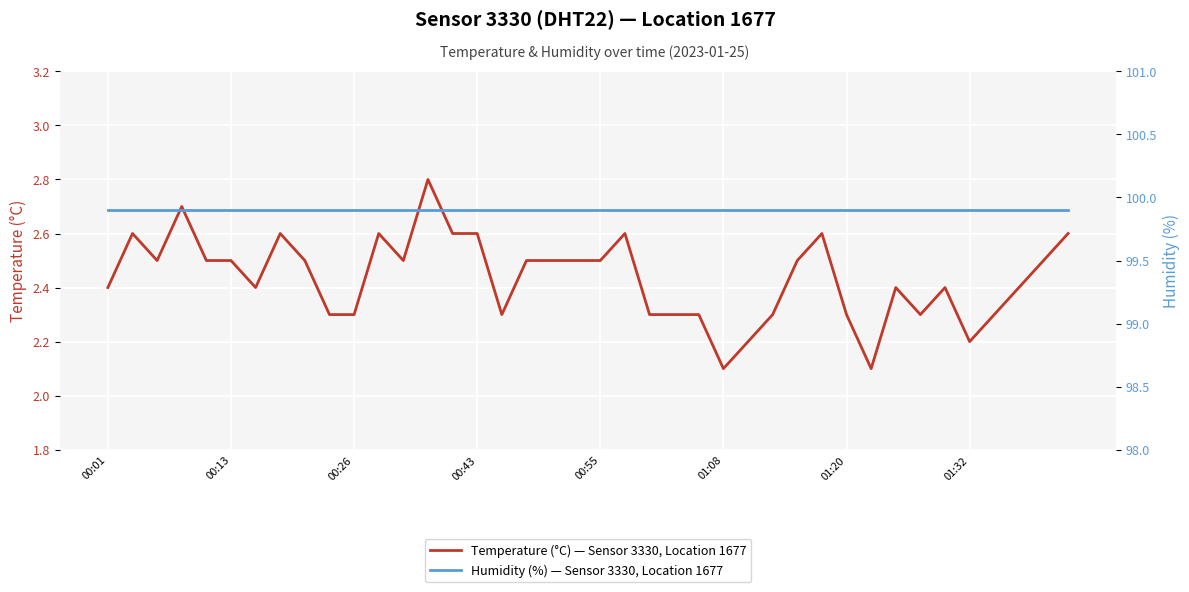

True or false: Humidity (%) — Sensor 3330, Location 1677 and Temperature (°C) — Sensor 3330, Location 1677 intersect in this chart.

False